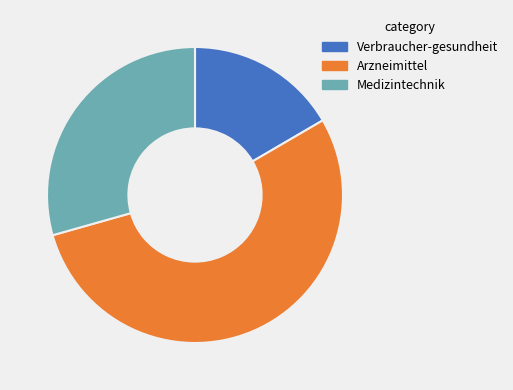

Do Arzneimittel and Verbraucher-gesundheit together represent more than half of the pie?

Yes